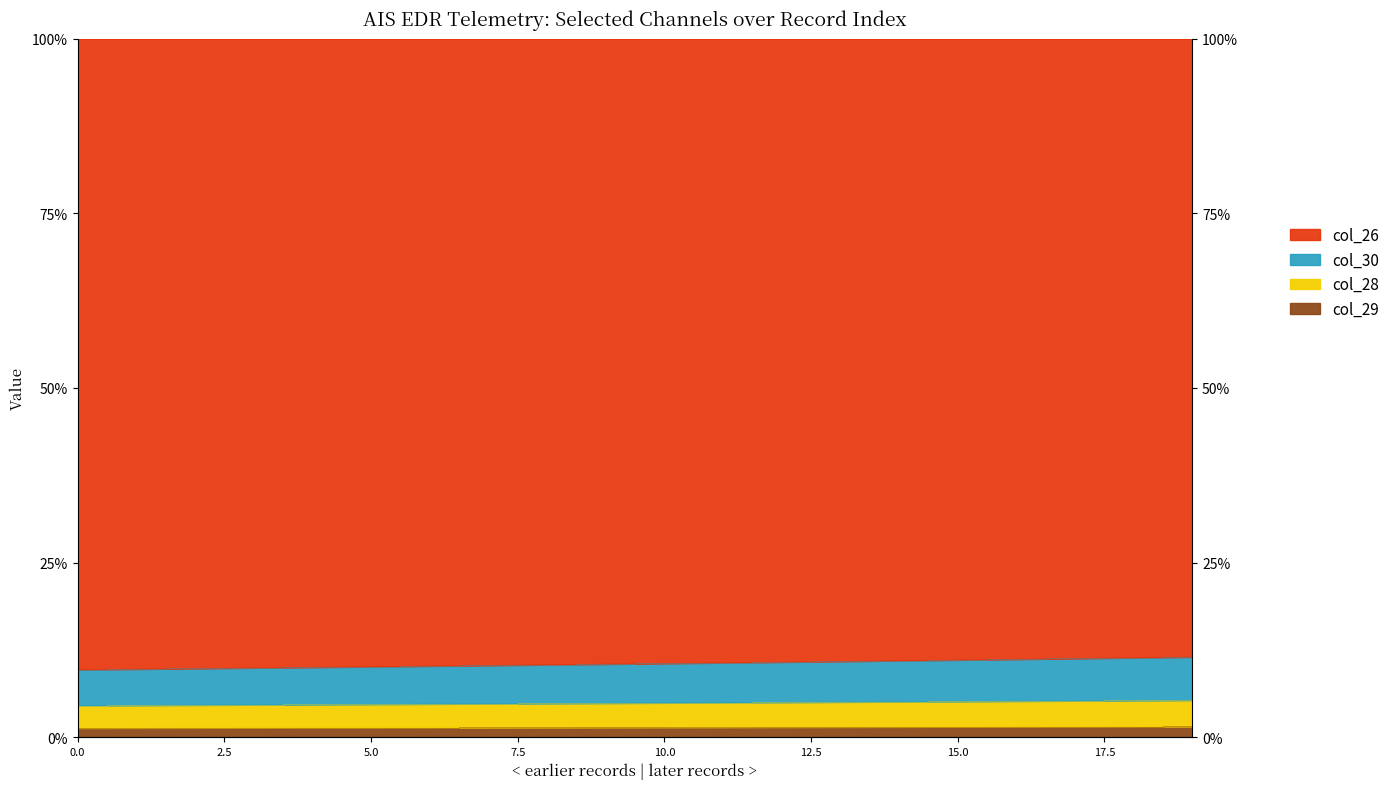

Count the col_30 values in the range 1 to 2.

20